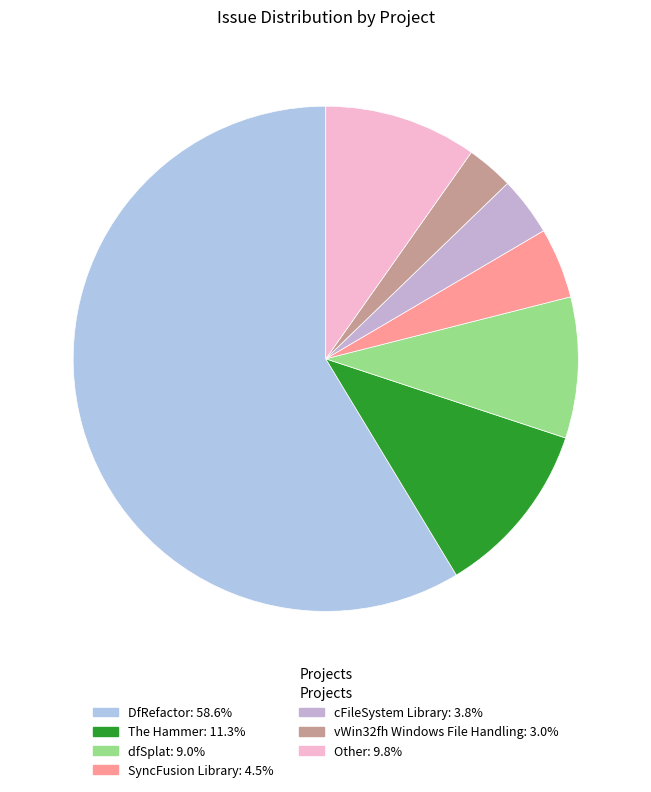

What is the total percentage of DfRefactor and dfSplat?

67.7%